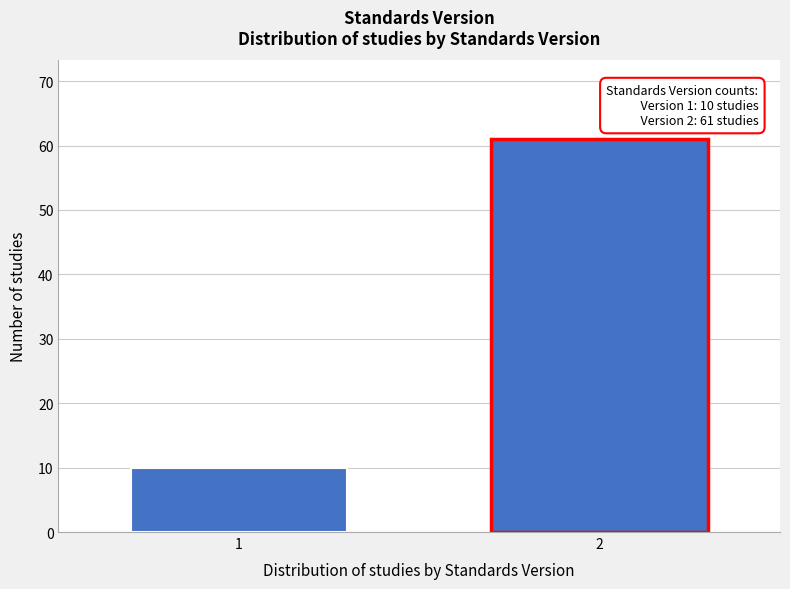

Reading left to right, what are all the values shown in this chart?

10	61